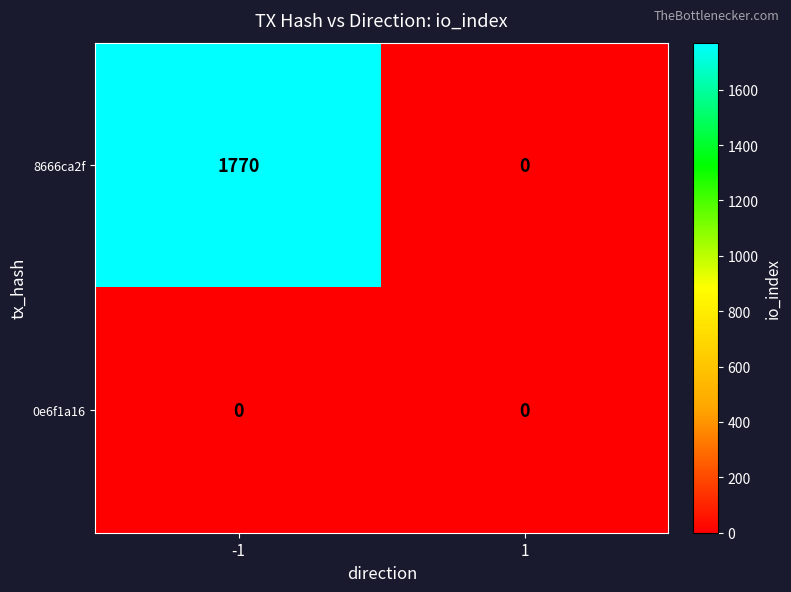

What is the difference between the maximum and minimum values in the 8666ca2f series?

1770